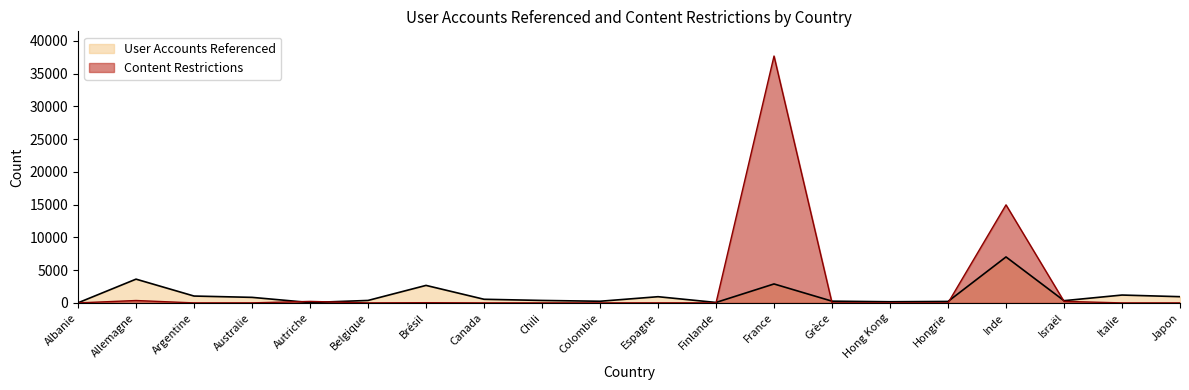

Rank the series at France from lowest to highest value.

User Accounts Referenced, Content Restrictions